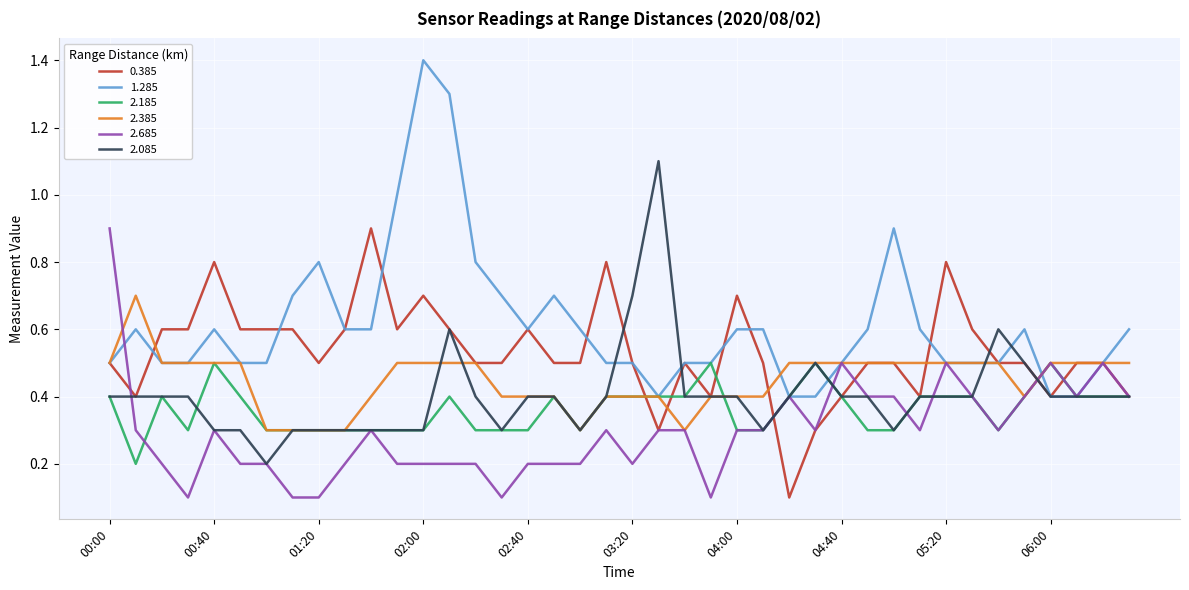

Which series has the widest spread of values?

1.285